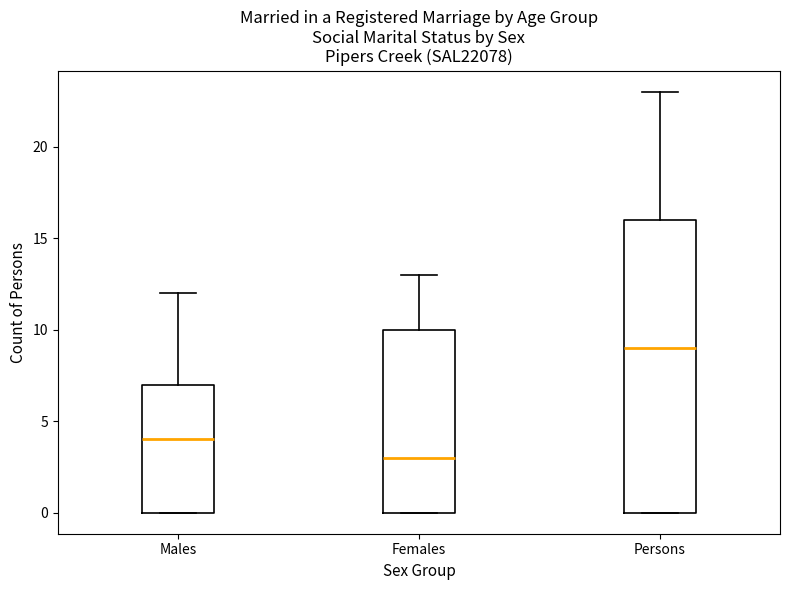

Comparing the boxes themselves (not the whiskers), which one is the tallest?

Persons